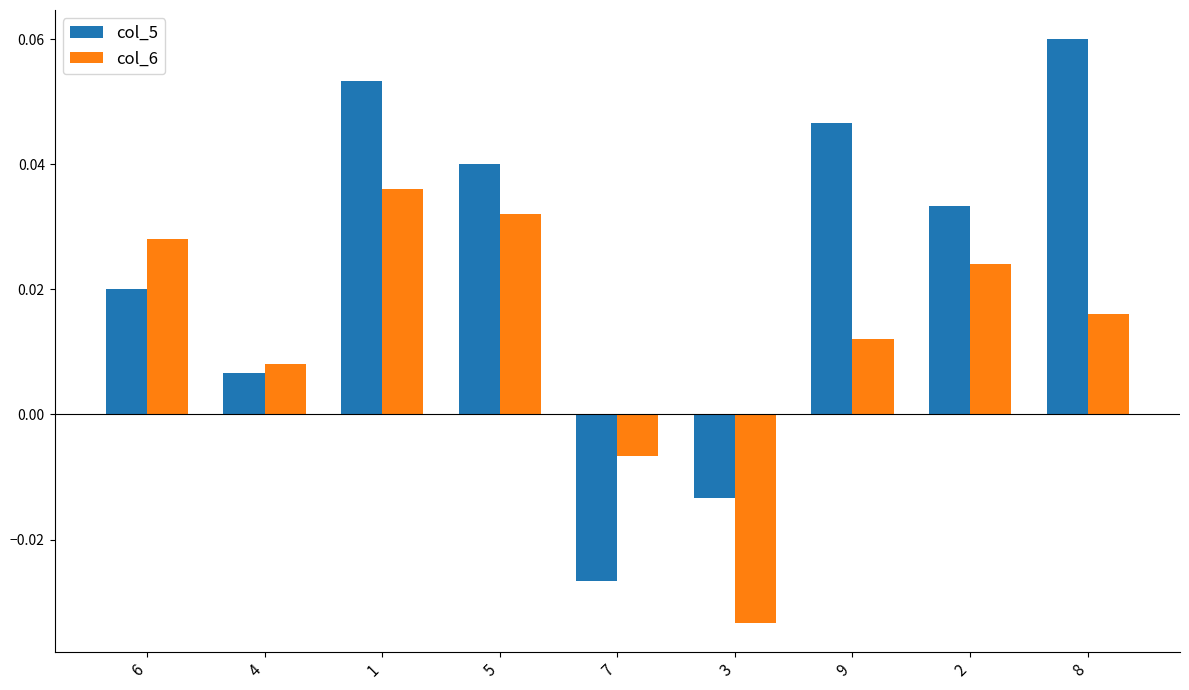

Count the number of data series in this chart.

2